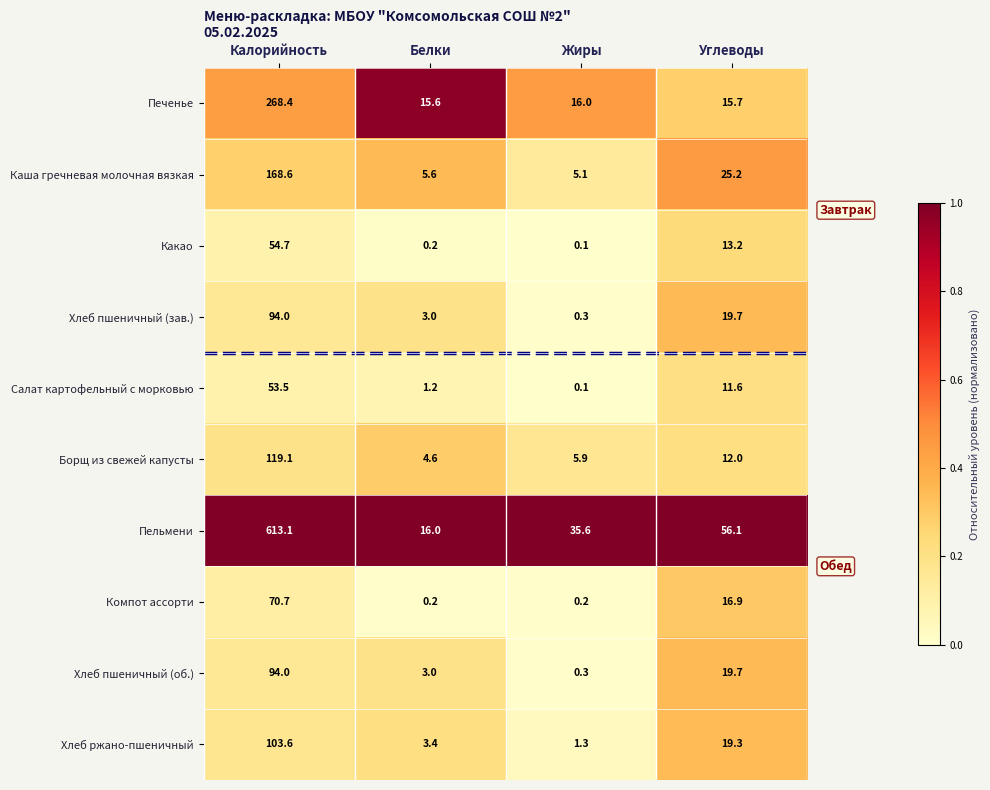

Which category has the lowest value in the Борщ из свежей капусты series?

Белки